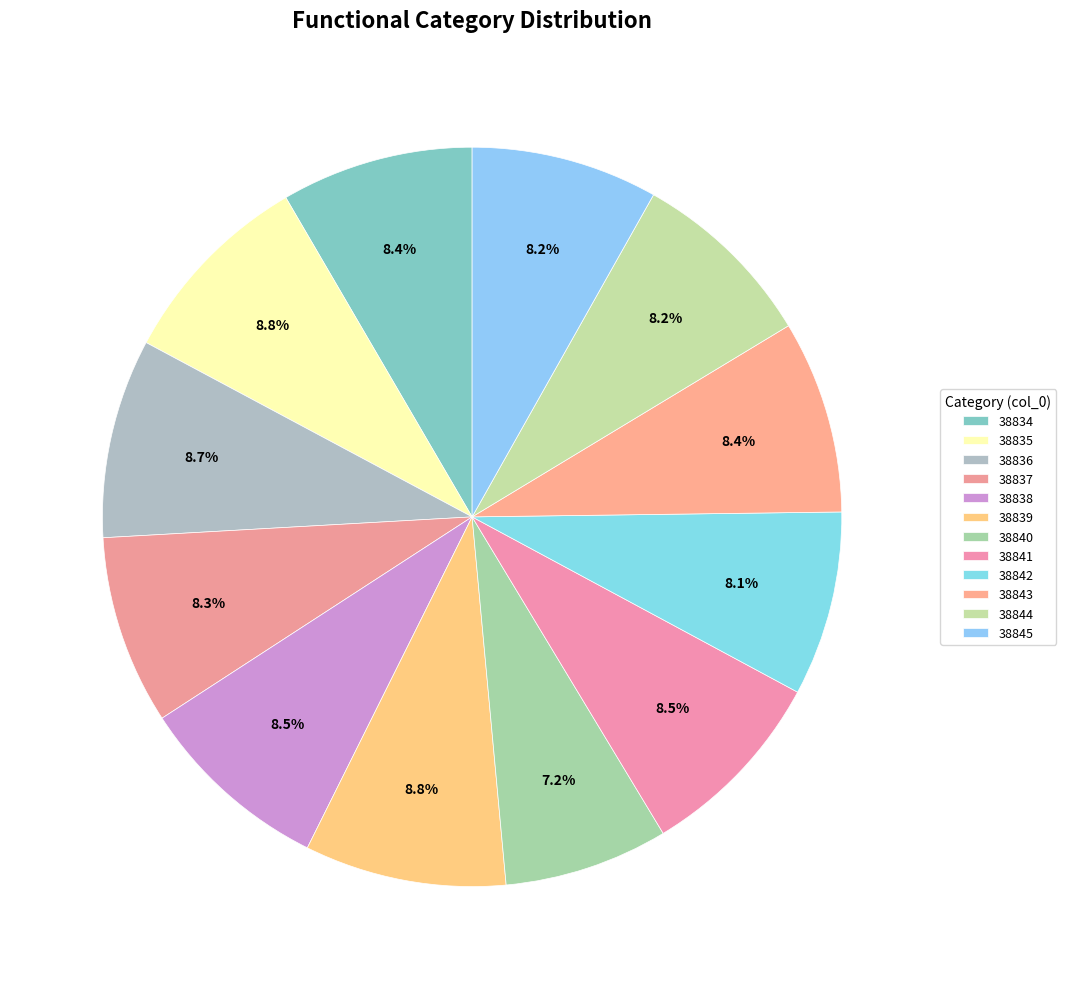

The 38843 slice represents 8% of the pie. True or false?

True